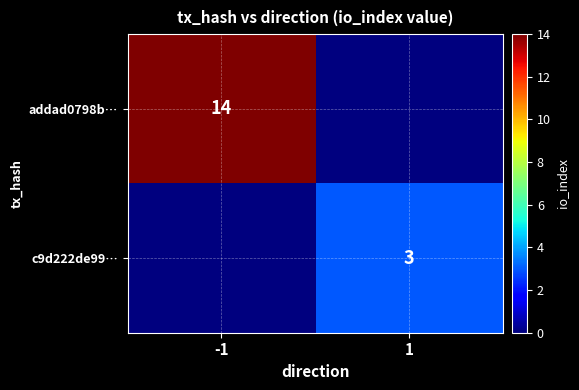

Between 1 and -1, which is larger?

-1